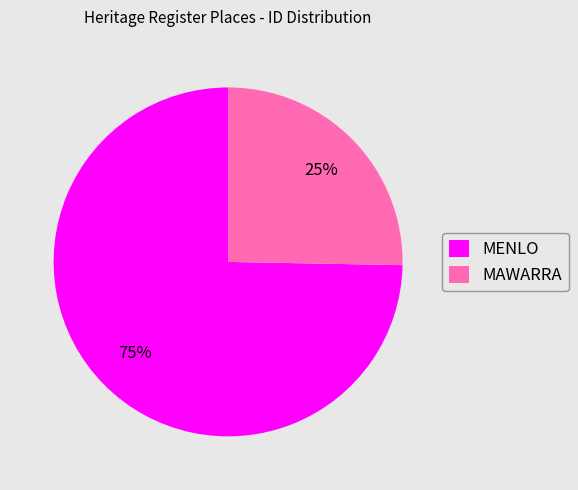

Combined, do MAWARRA and MENLO account for over 50%?

Yes